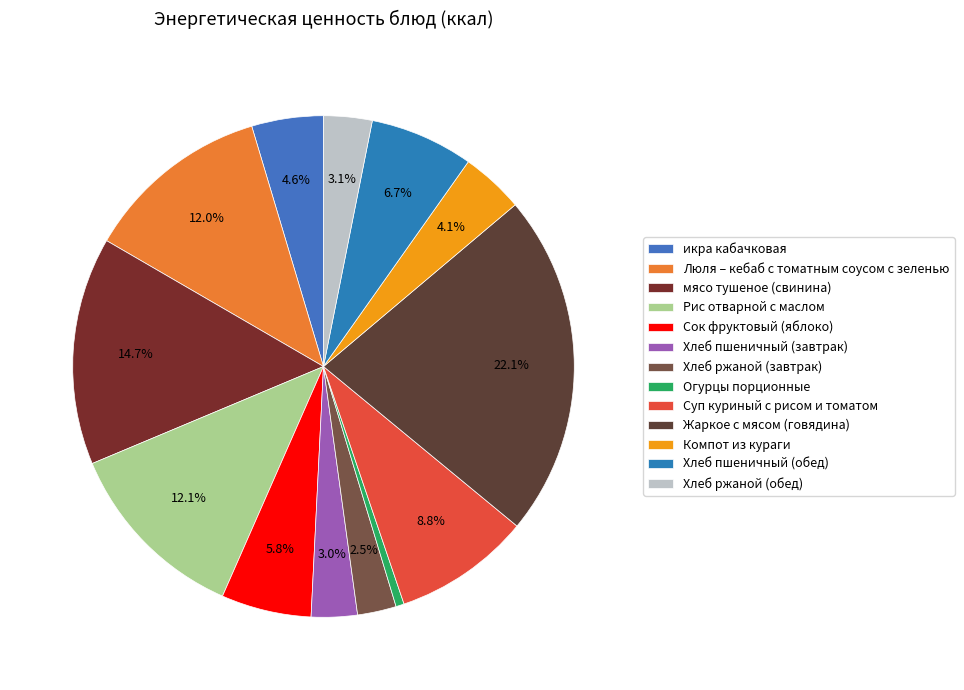

Is there a majority slice in this chart?

No